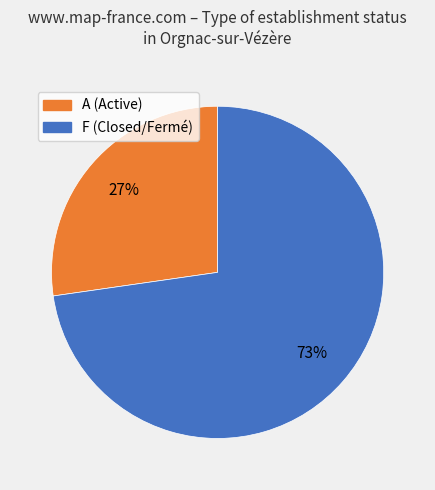

To the nearest percent, what is the average slice percentage?

50%